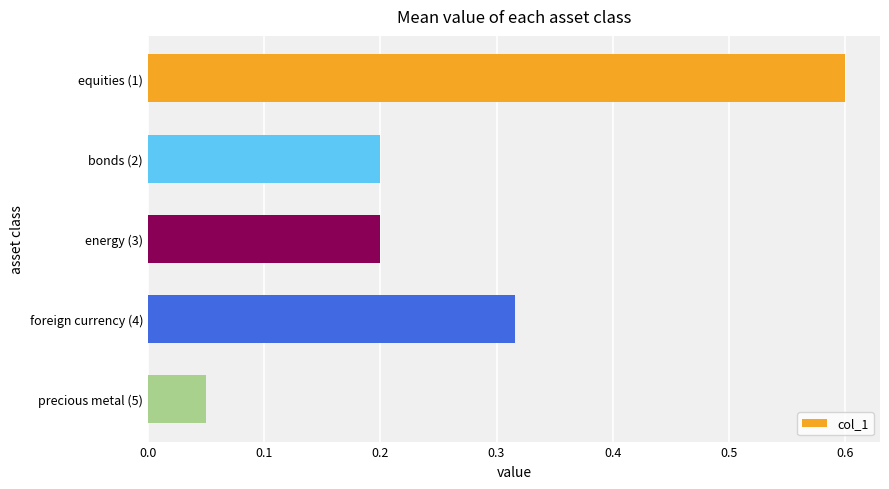

Count the number of data series in this chart.

1